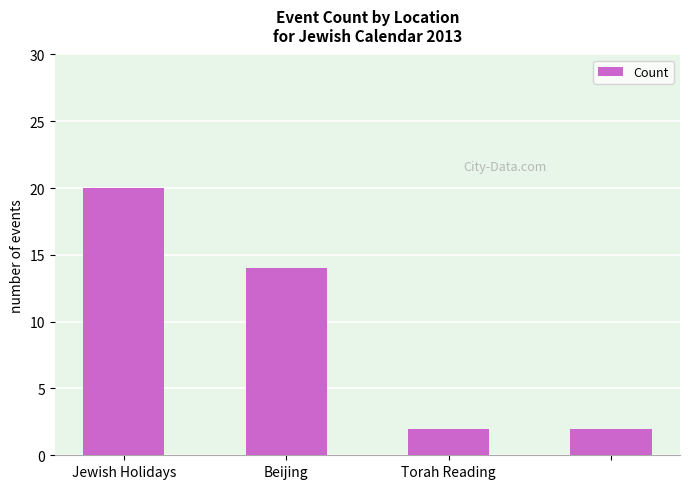

What is the average value?

10